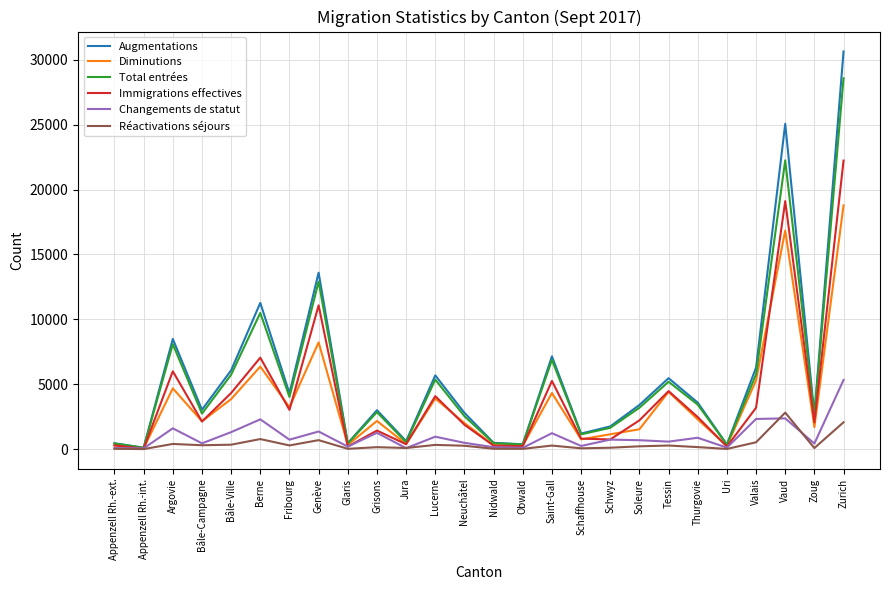

At which label does Augmentations reach its peak?

Zurich